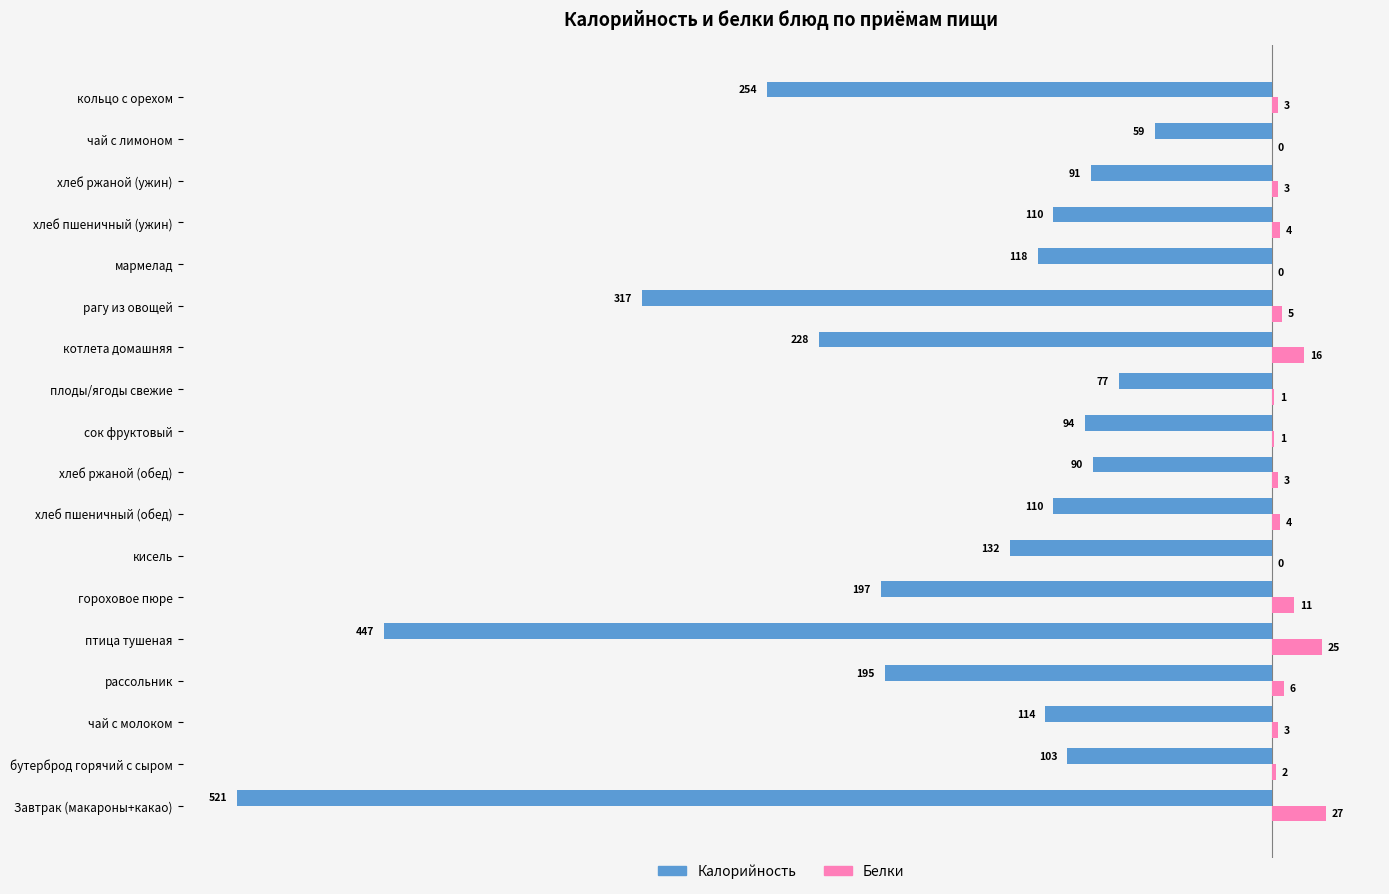

Where is Белки nearest to the value 13?

гороховое пюре